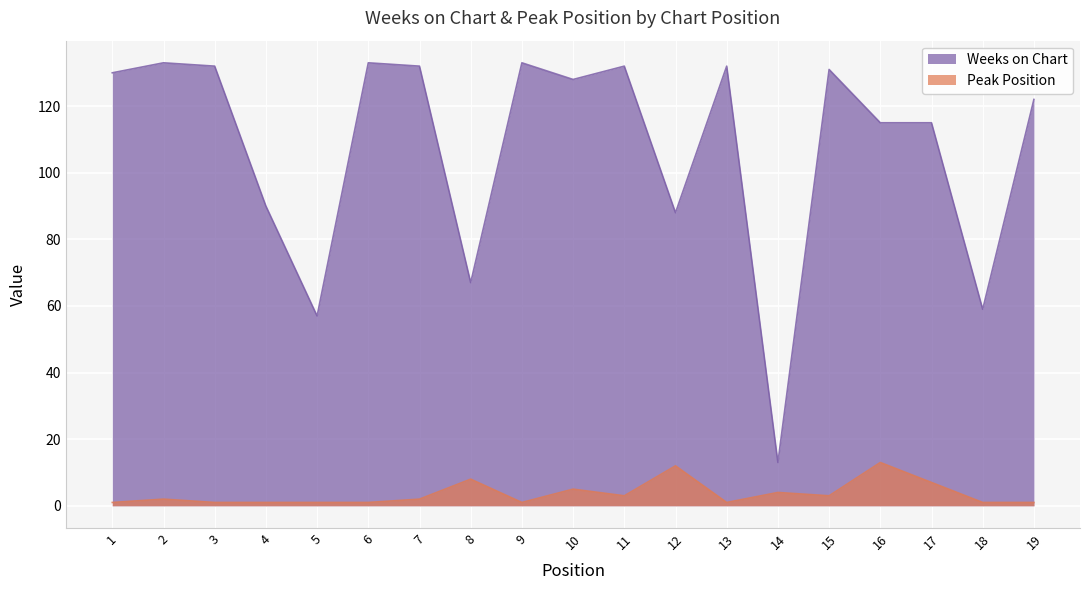

Where is the first local maximum for Weeks on Chart?

2